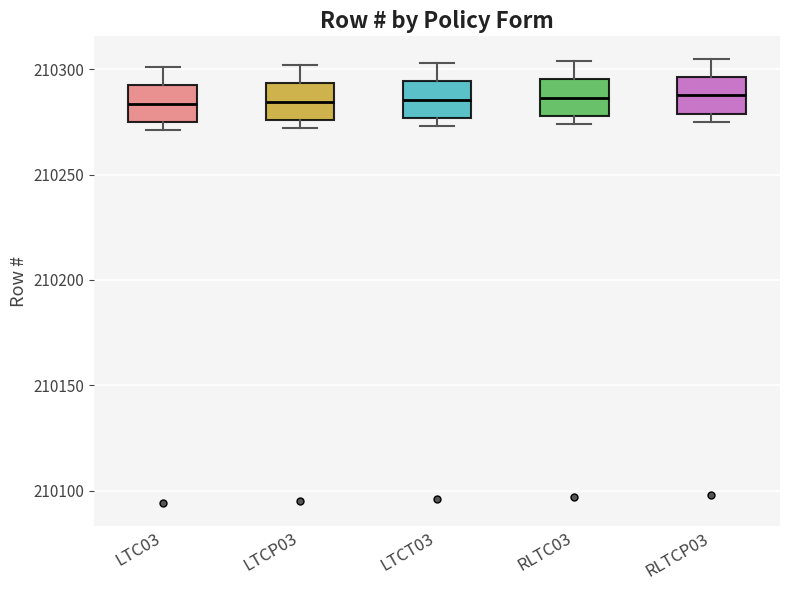

Where is the lower edge of the box for RLTC03 on the y-axis? The values are not printed on the chart, so give them approximately, as read against the axis.

210280